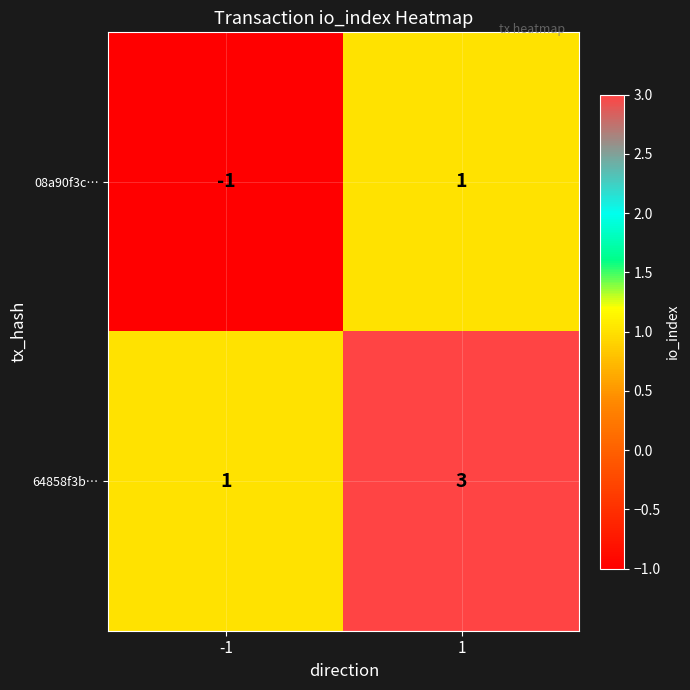

Reading left to right, list all the values displayed in this chart.

08a90f3c…: -1=-1	1=1
64858f3b…: -1=1	1=3